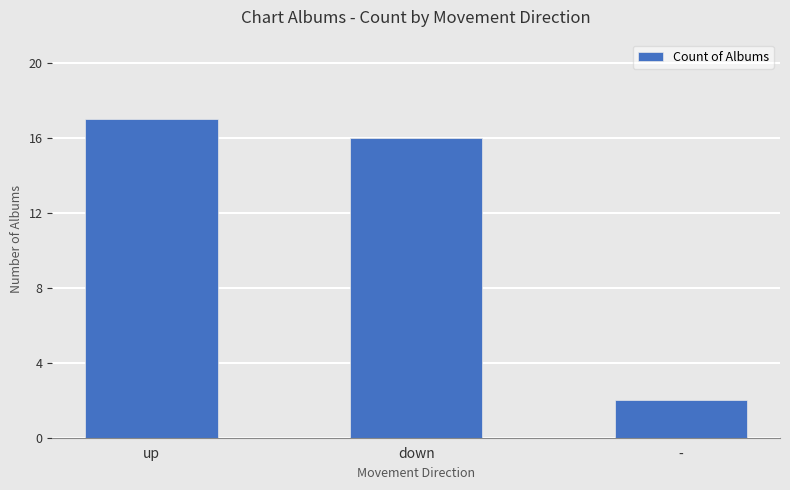

Count the number of data series in this chart.

1